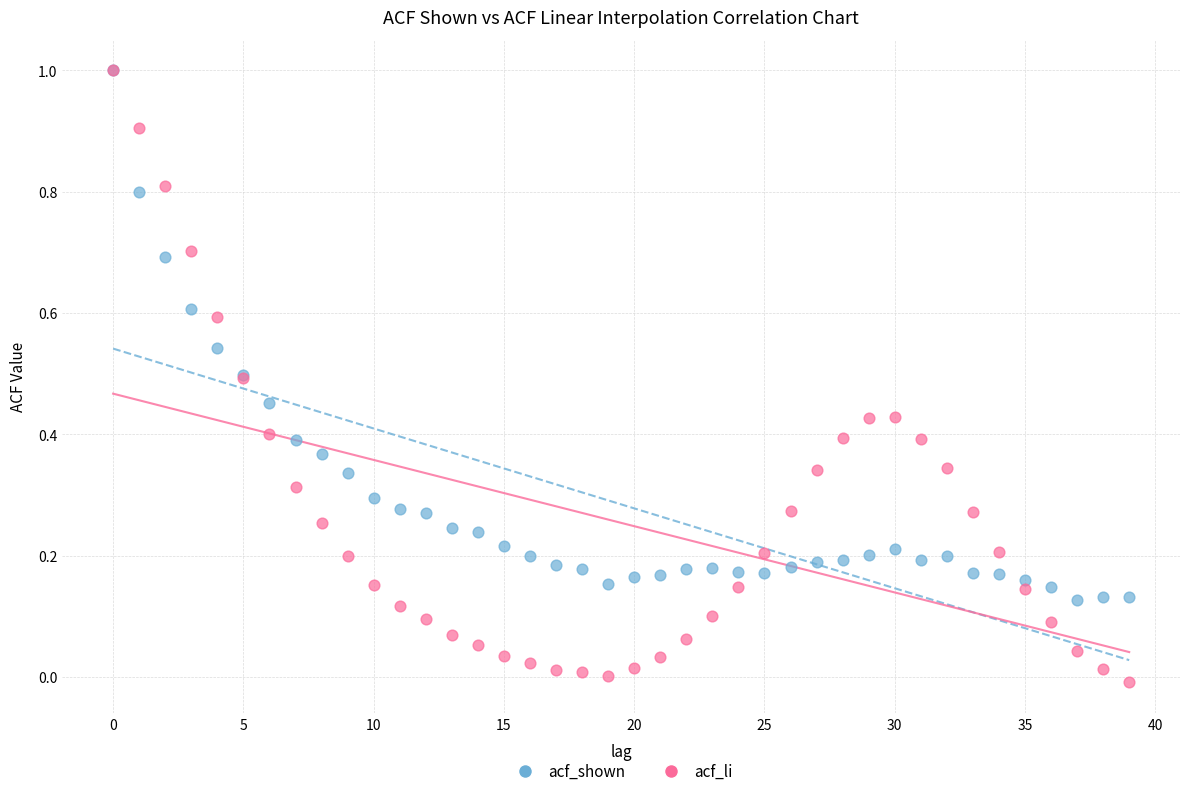

What are all the series names shown in the legend?

acf_shown, acf_li